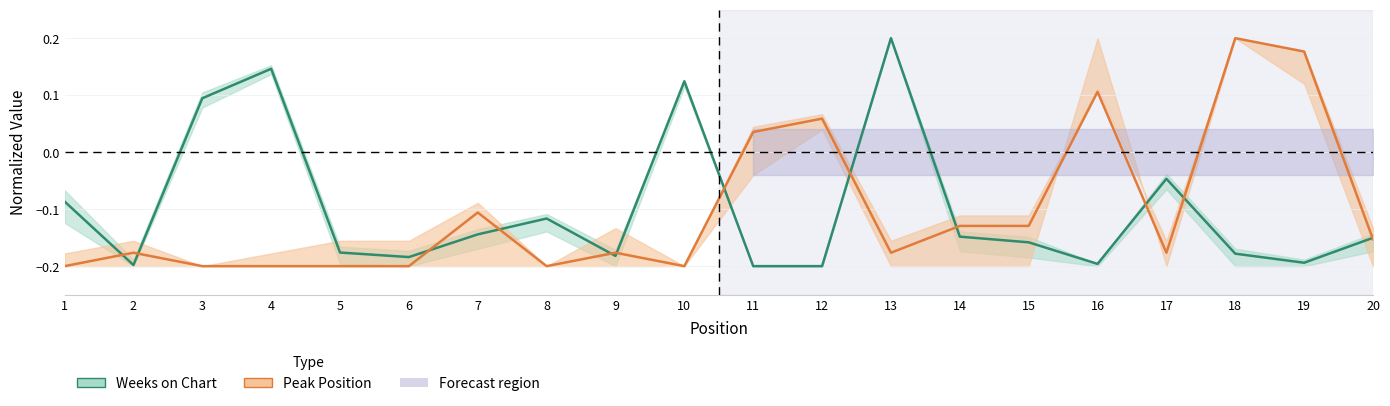

What is the sum of the Peak Position values at 12 and 19?

0.2